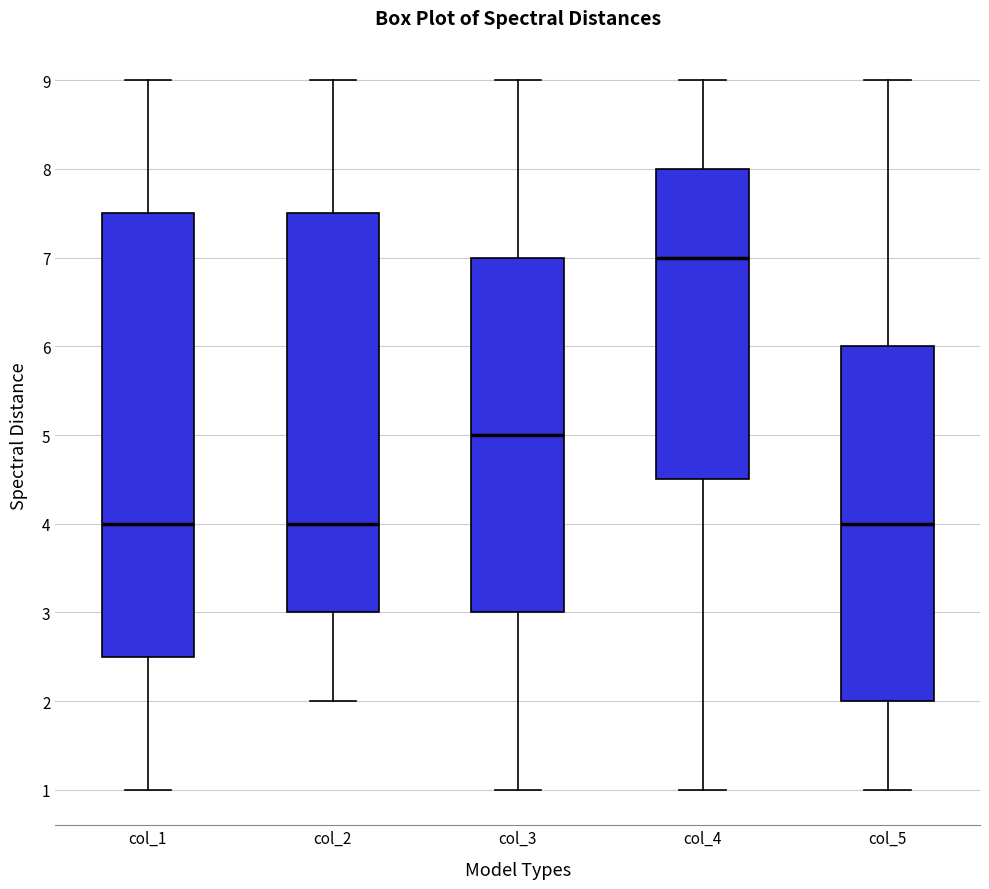

Where is the upper edge of the box for col_1 on the y-axis? The values are not printed on the chart, so give them approximately, as read against the axis.

7.5